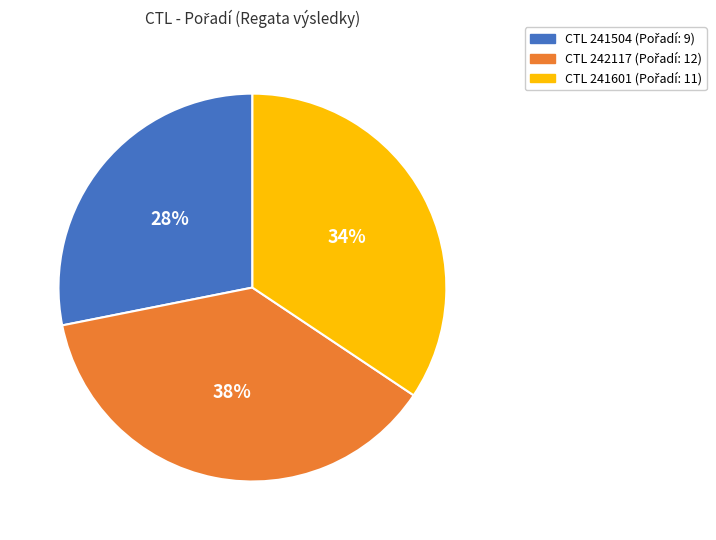

To the nearest percent, what is the average slice percentage?

33%